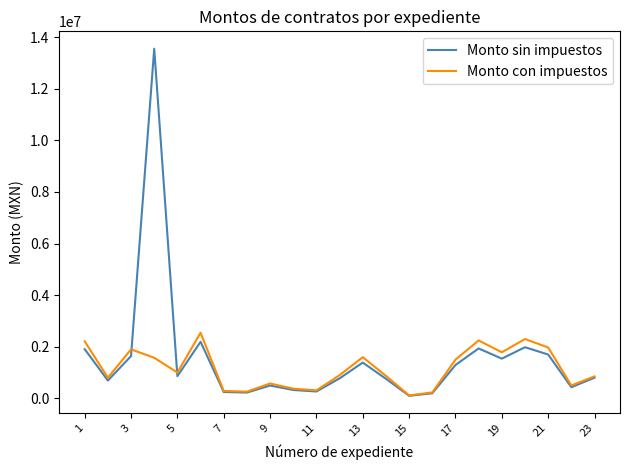

What is the maximum value shown in the chart?

13555551.6